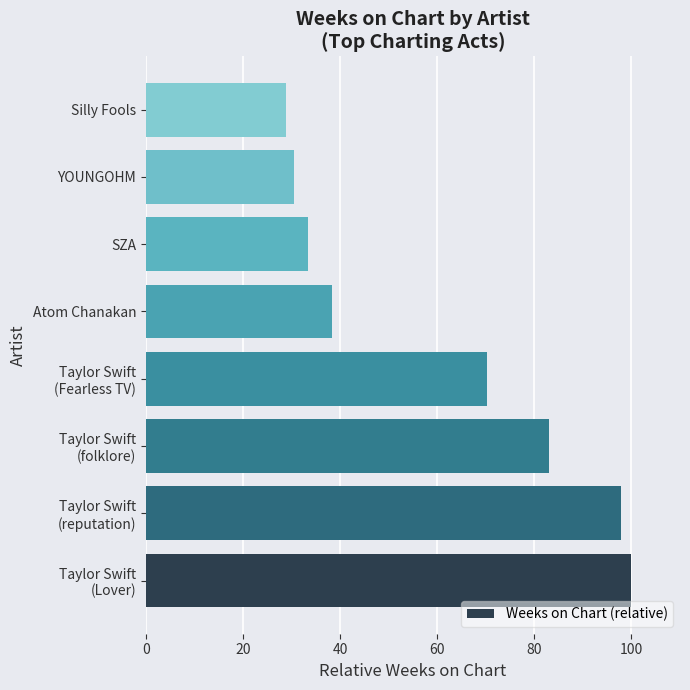

What is the ratio of the value at YOUNGOHM to the value at Silly Fools?

1.1